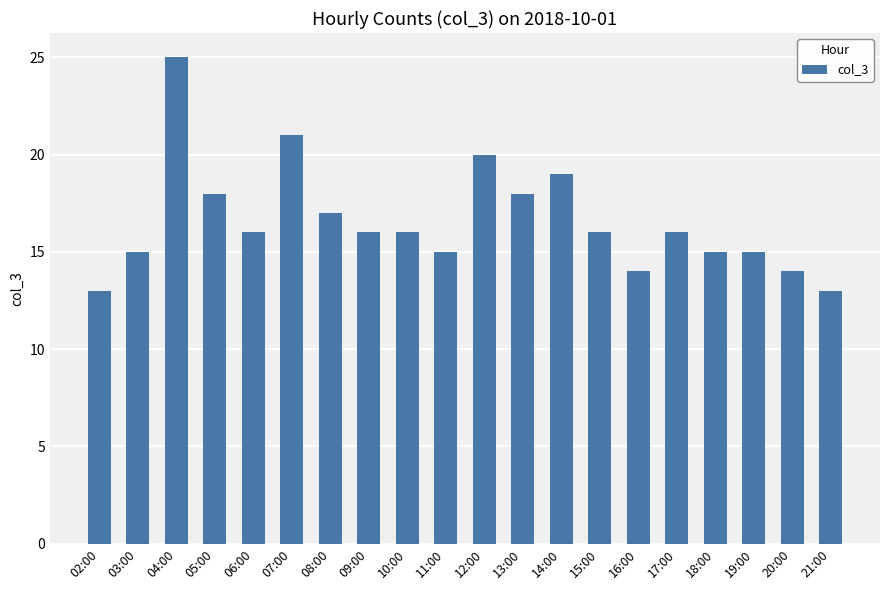

Are the bars horizontal?

No